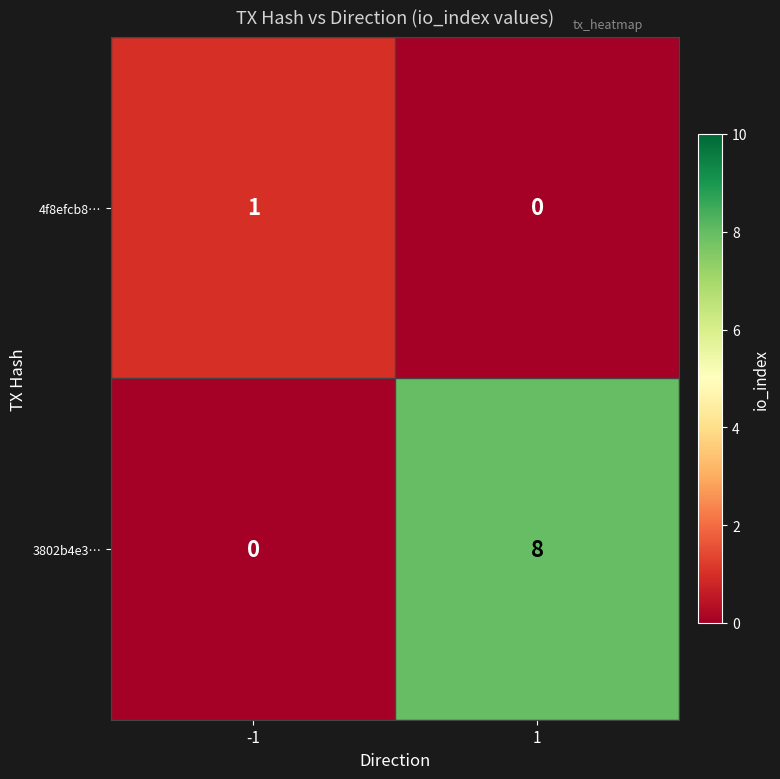

What is the average value of the 3802b4e3… series?

4